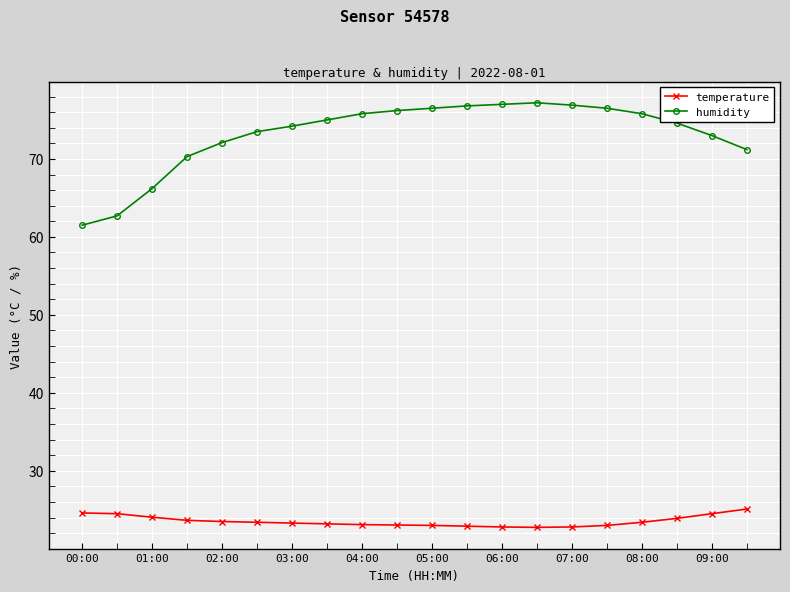

At how many categories does at least one series exceed 28?

20